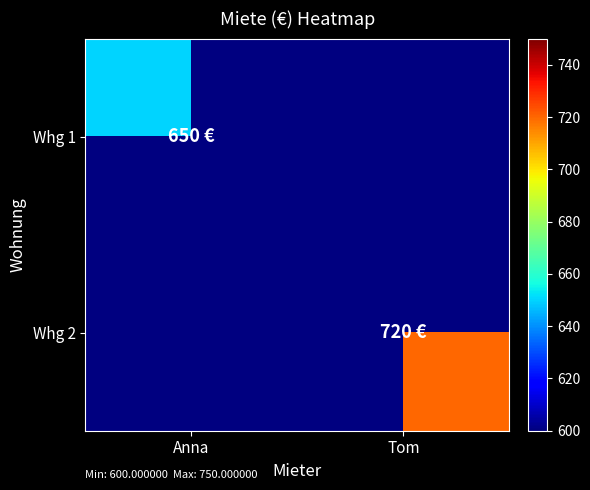

Which category has the highest value in the Whg 1 series?

Anna